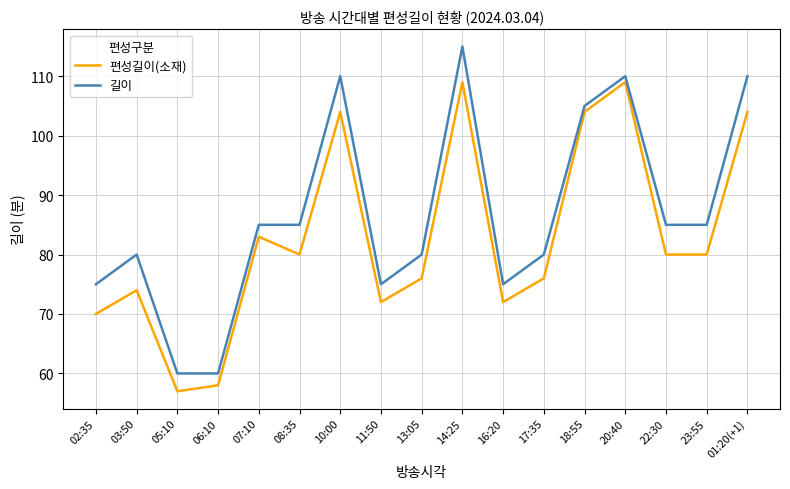

What position from the left is 18:55?

13